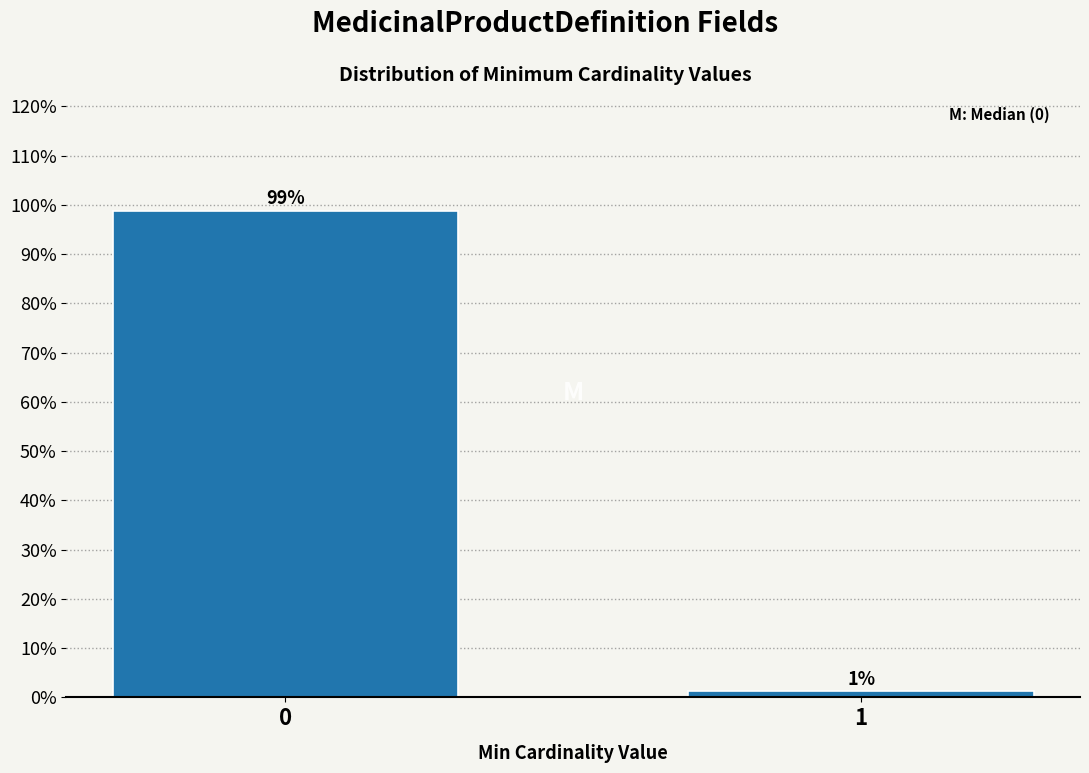

What is the average value?

50.0